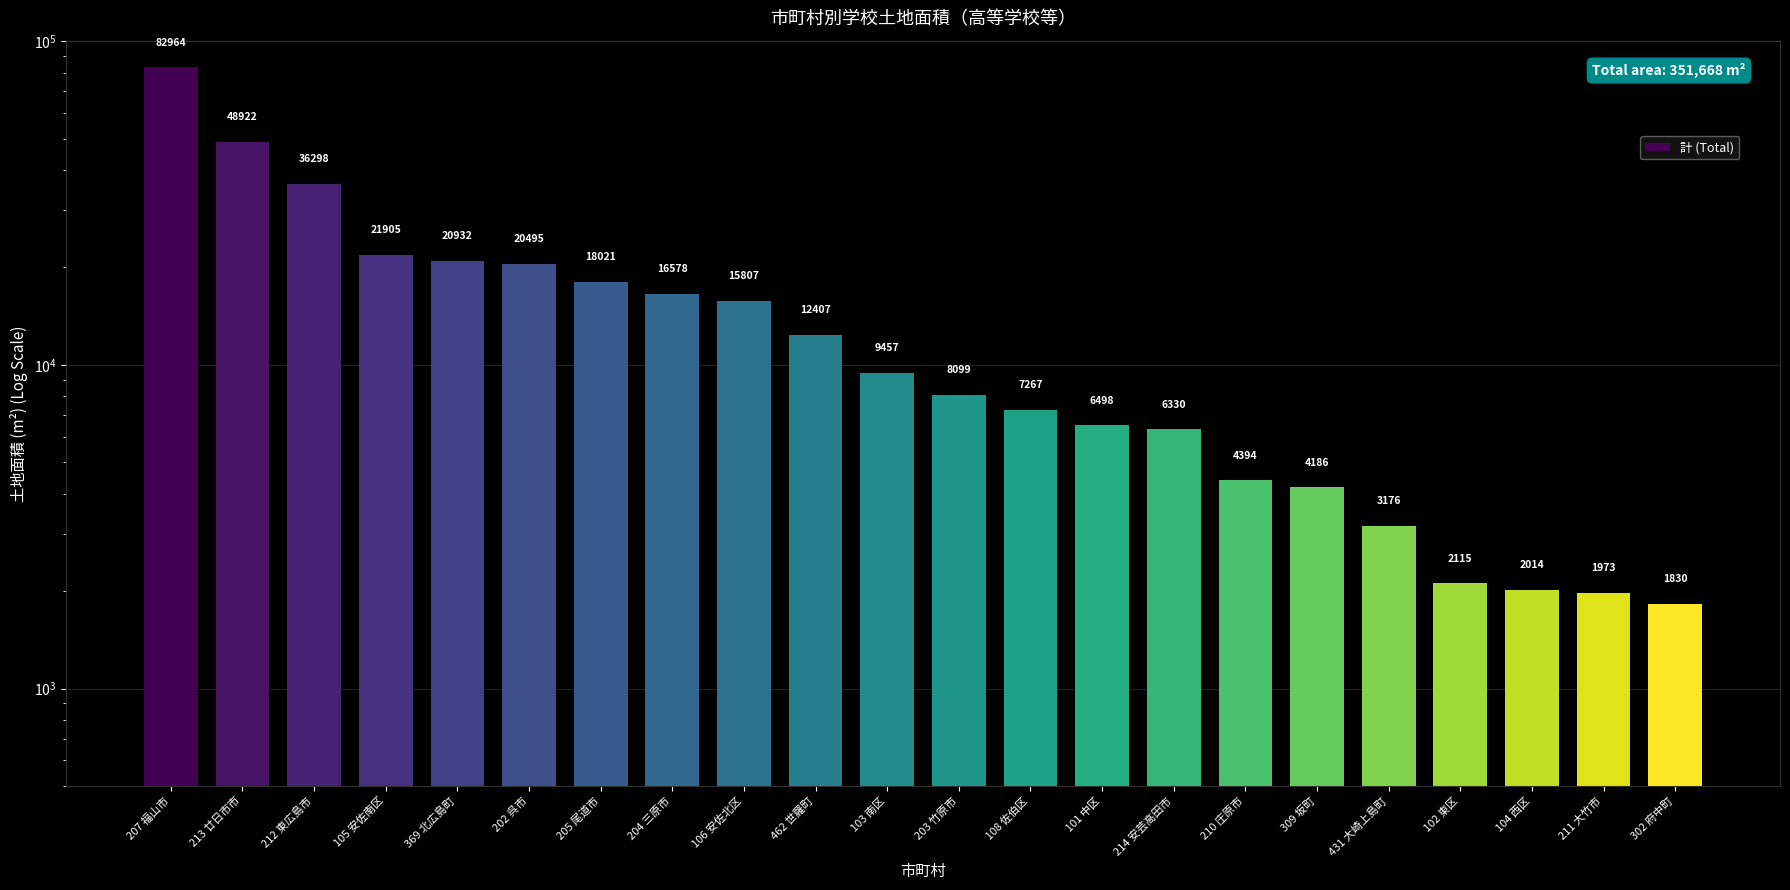

List the labels in order of value, largest first.

207 福山市, 213 廿日市市, 212 東広島市, 105 安佐南区, 369 北広島町, 202 呉市, 205 尾道市, 204 三原市, 106 安佐北区, 462 世羅町, 103 南区, 203 竹原市, 108 佐伯区, 101 中区, 214 安芸高田市, 210 庄原市, 309 坂町, 431 大崎上島町, 102 東区, 104 西区, 211 大竹市, 302 府中町